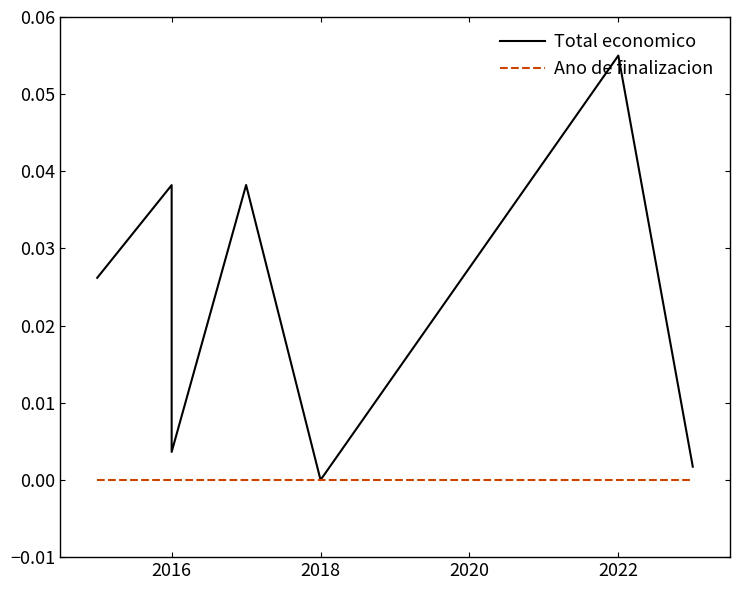

The Total economico series shows 0.0 at 6. True or false?

False